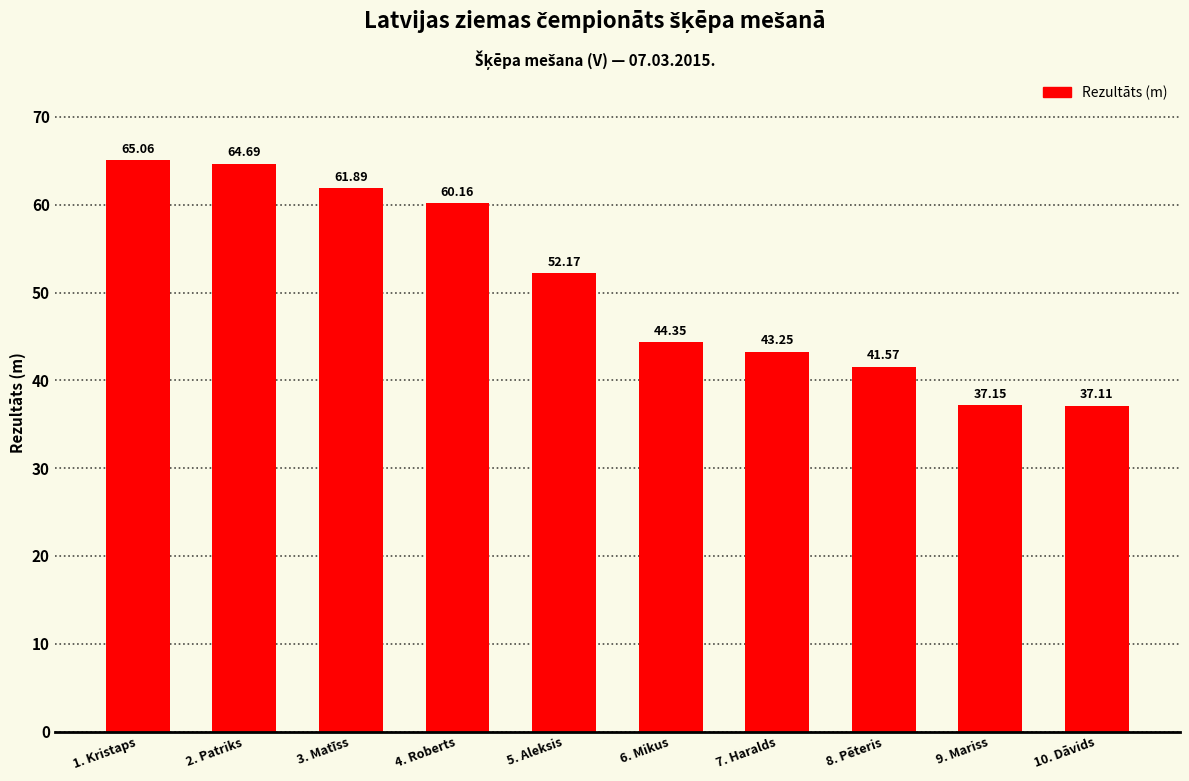

What is the greatest value displayed?

65.1